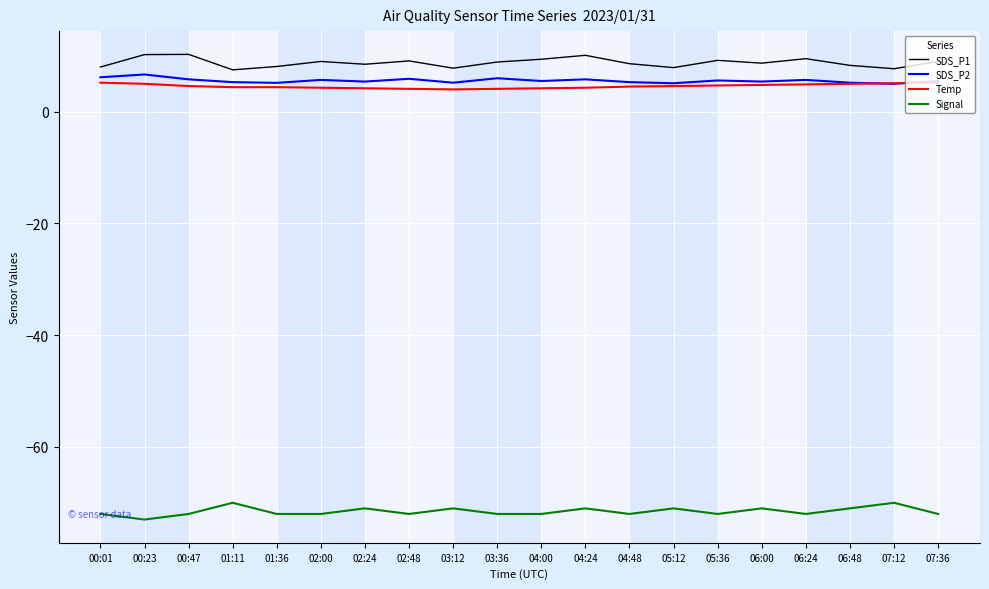

What is the spread (max minus min) of values at 00:23?

83.2